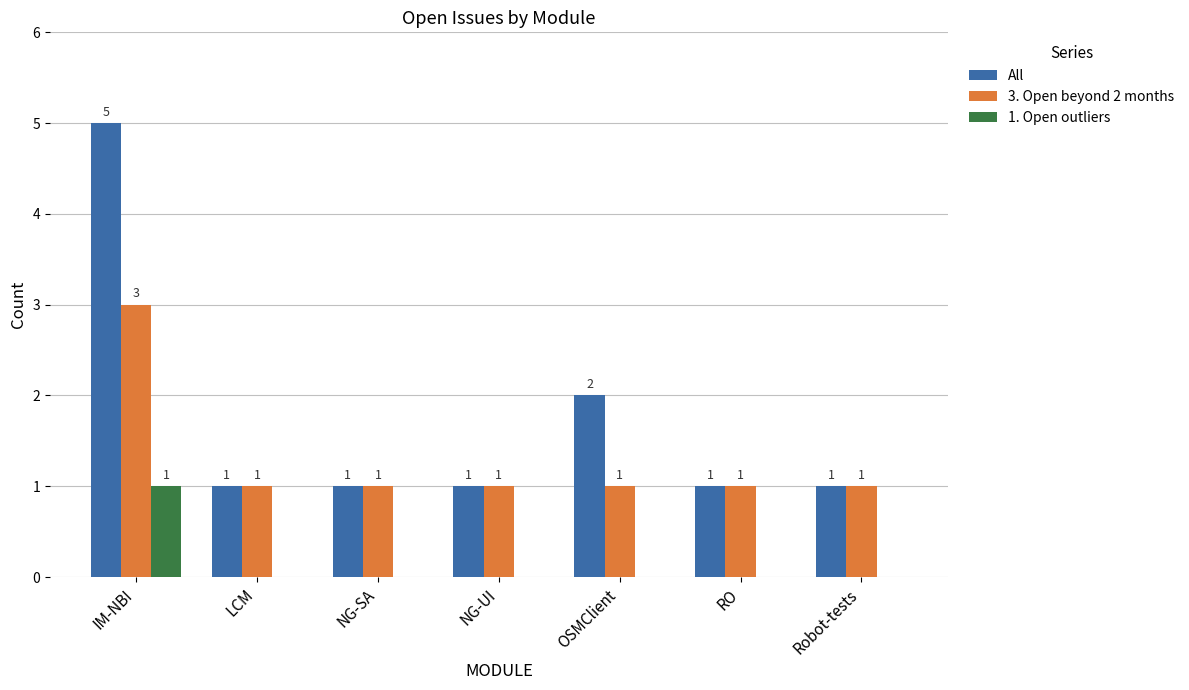

At which category is the sum across all series the highest?

IM-NBI